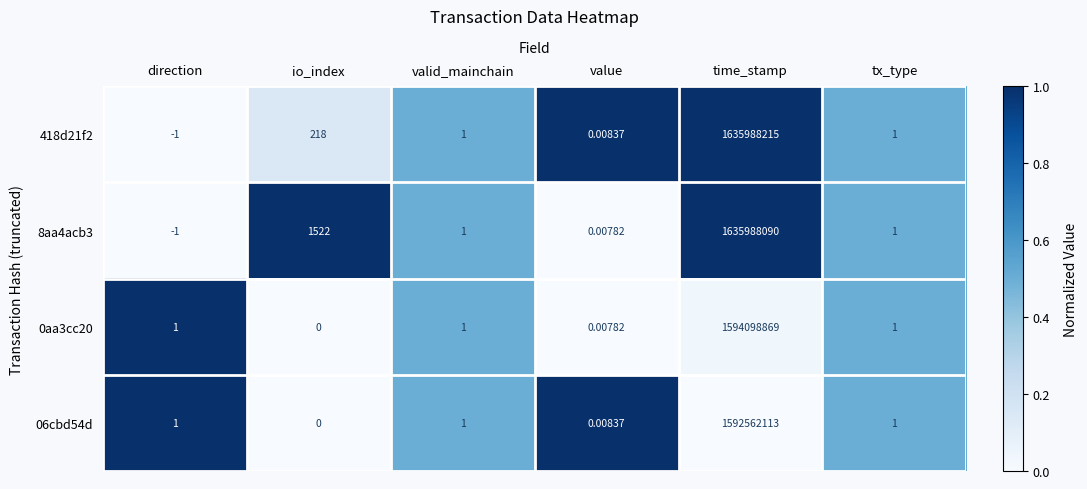

Between io_index and tx_type, which series saw the biggest shift?

8aa4acb3